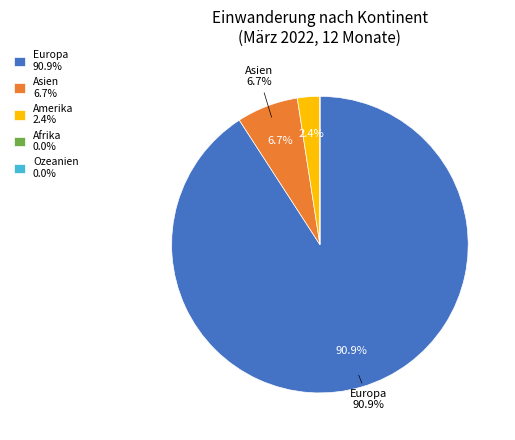

Is Asien 6.7% the majority of the pie?

No